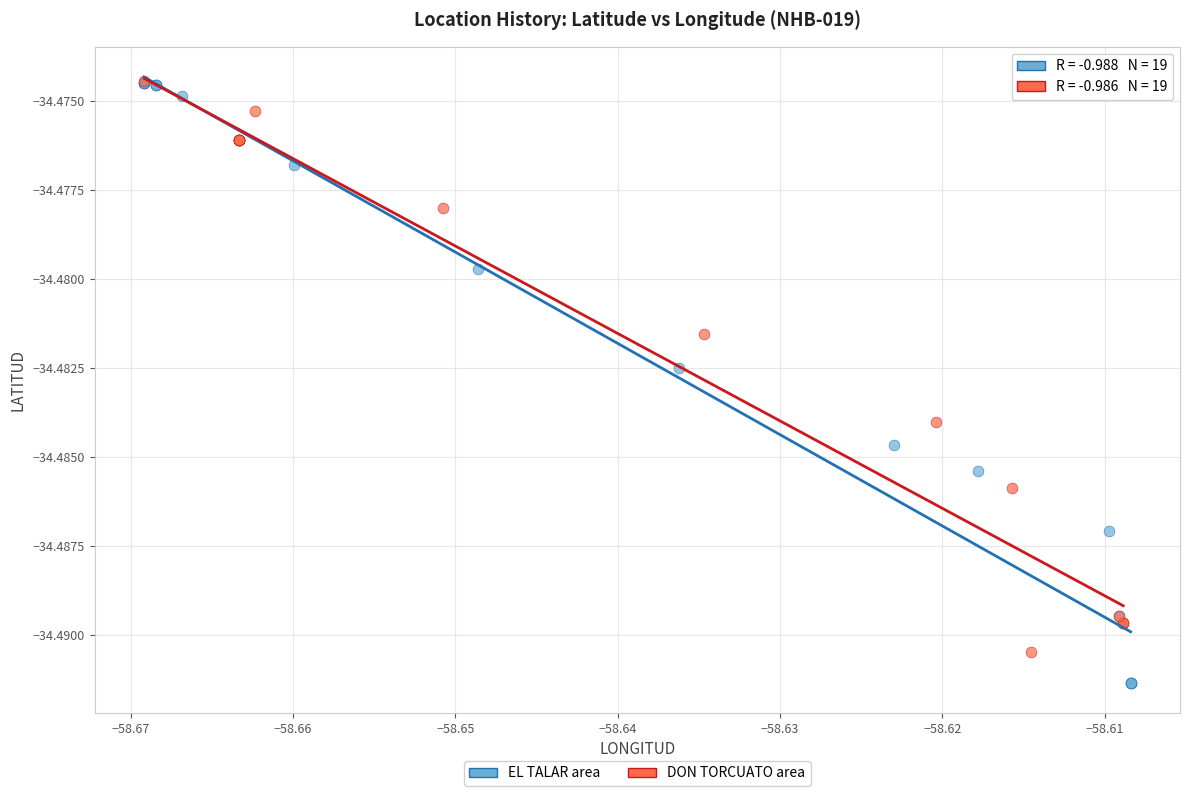

Which series has the widest spread of Y values?

EL TALAR area